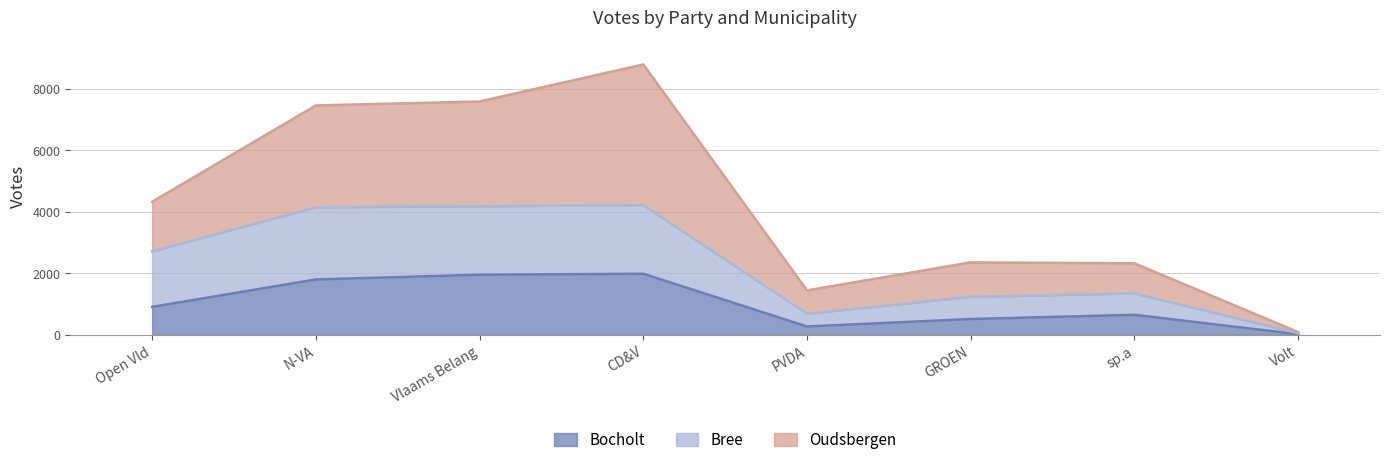

Which series has the largest total across all categories?

Oudsbergen